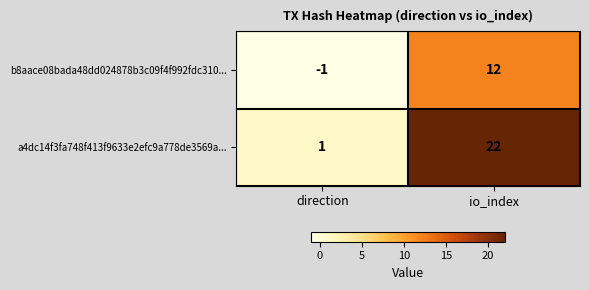

Reading left to right, extract all data points from this chart.

b8aace08bada48dd024878b3c09f4f992fdc310...: -1	12
a4dc14f3fa748f413f9633e2efc9a778de3569a...: 1	22